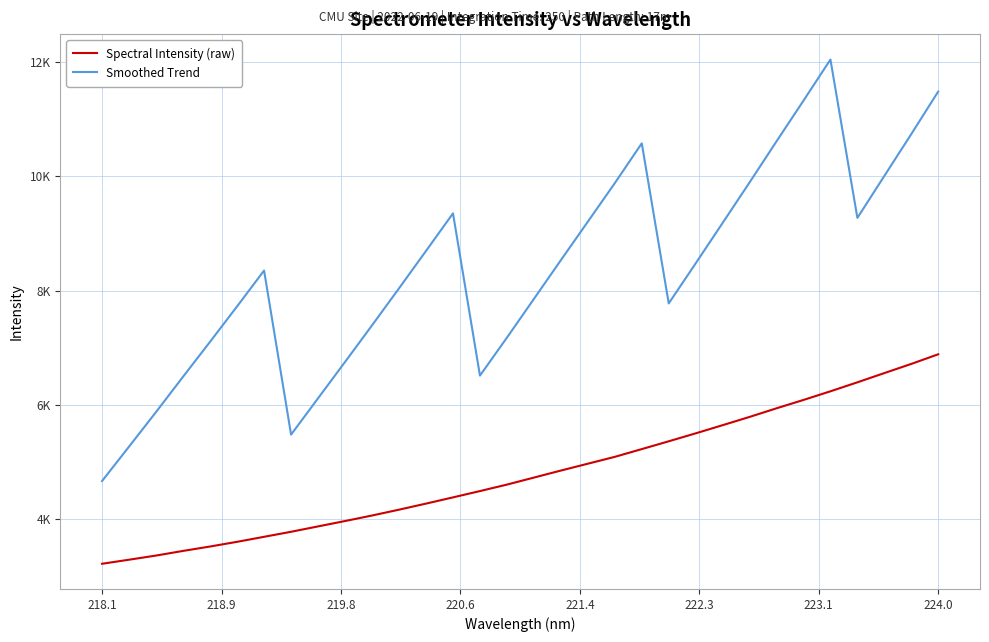

List the series in order of their peak value, highest first.

Smoothed Trend, Spectral Intensity (raw)